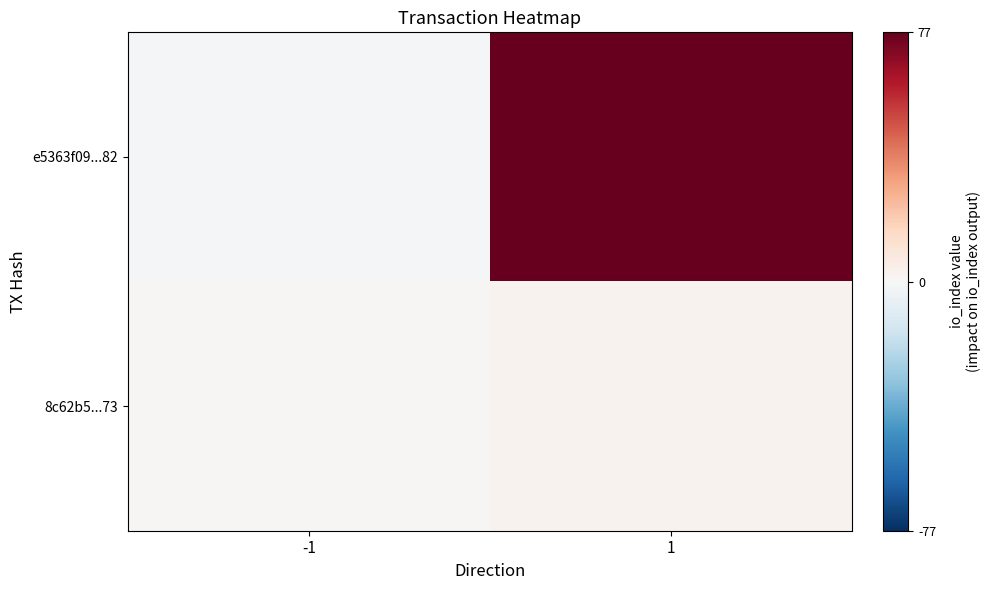

What is the difference between the highest and lowest values at 1?

74